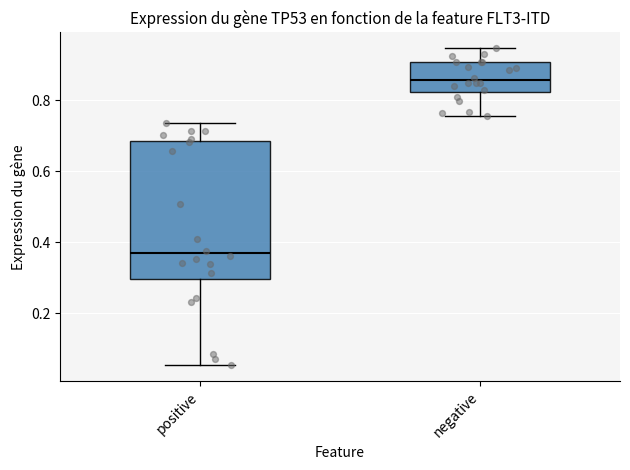

Where is the lower edge of the box for positive on the y-axis? The values are not printed on the chart, so give them approximately, as read against the axis.

0.30